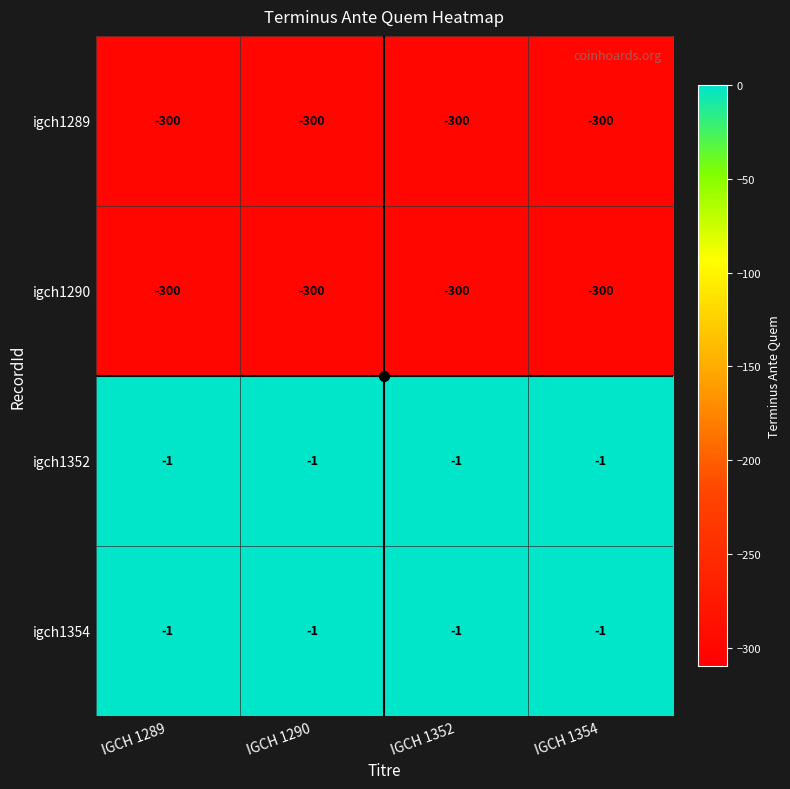

What is the smallest value displayed?

-300